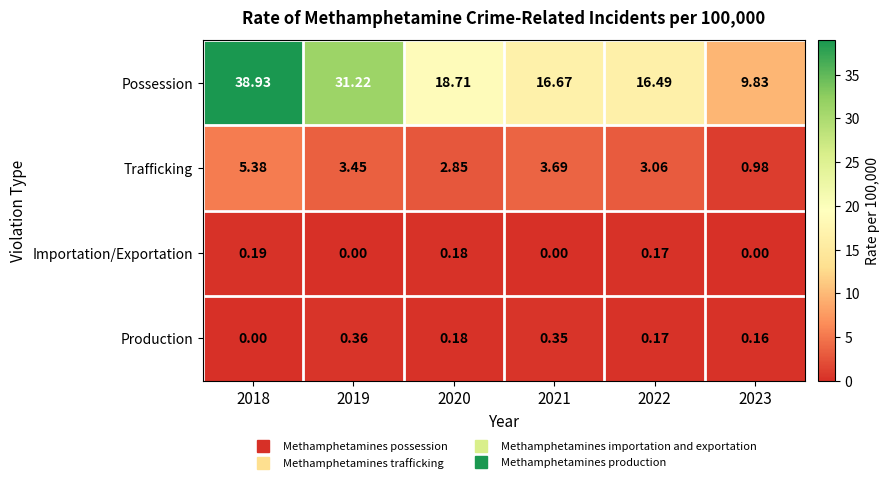

What is the spread (max minus min) of values at 2019?

31.2